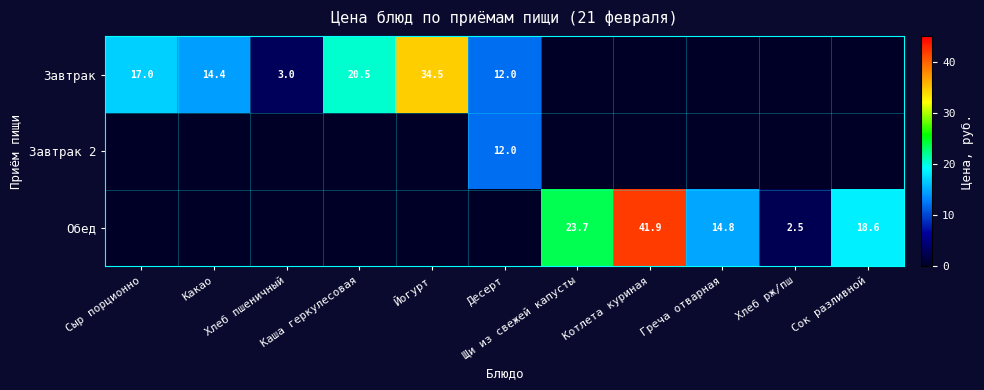

What is the difference between the maximum and minimum values in the Обед series?

41.9